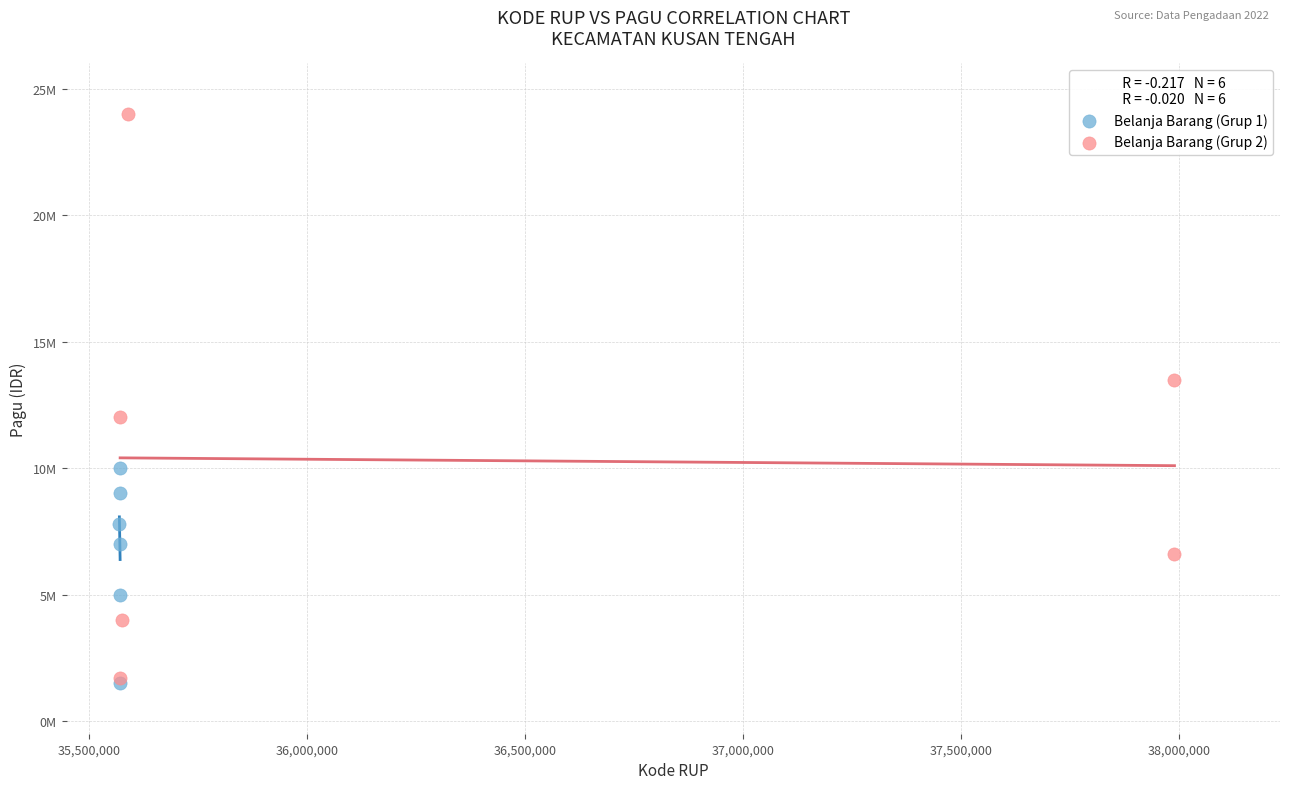

Which series contains the highest Y value?

Belanja Barang (Grup 2)